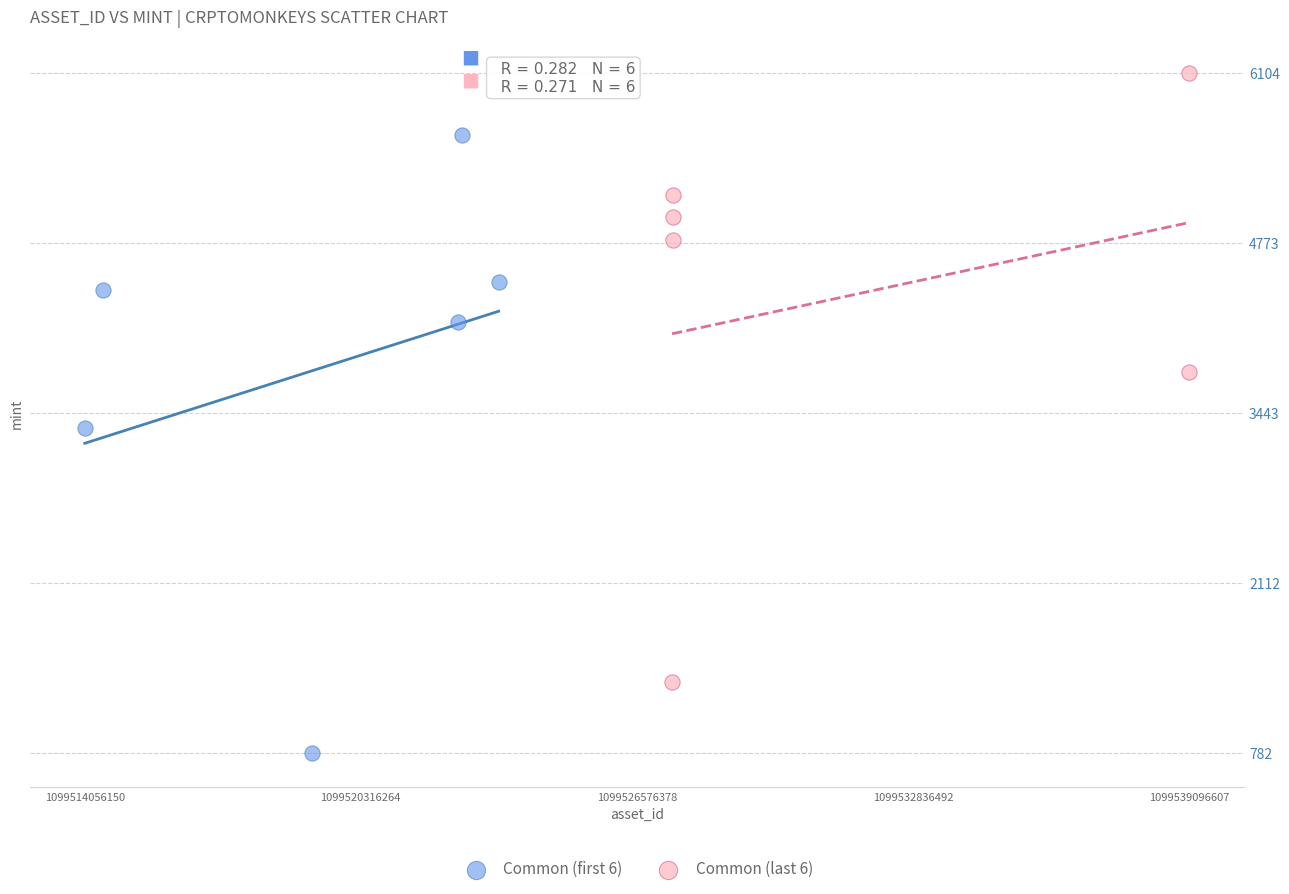

Which series contains the lowest Y value?

Common (first 6)